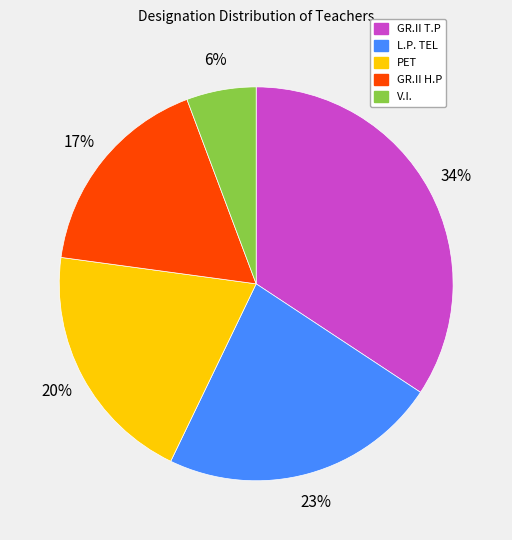

What is the largest slice in the pie chart?

GR.II T.P